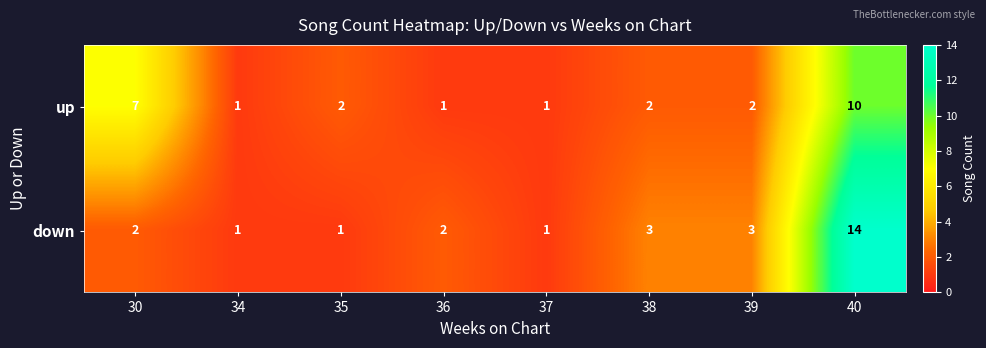

At which category does the chart reach its peak across all series?

40